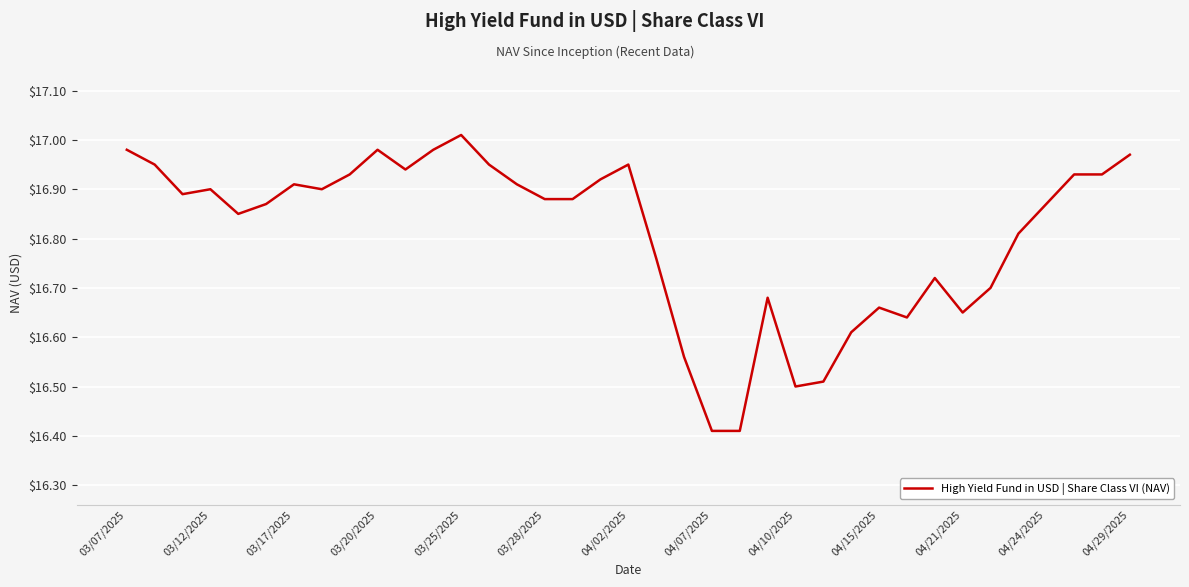

At which category does the chart reach its peak across all series?

03/25/2025